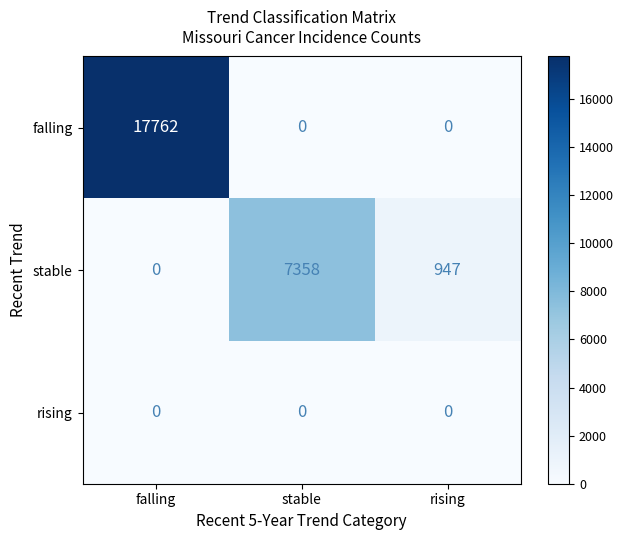

List the series in order of their overall mean, highest first.

falling, stable, rising